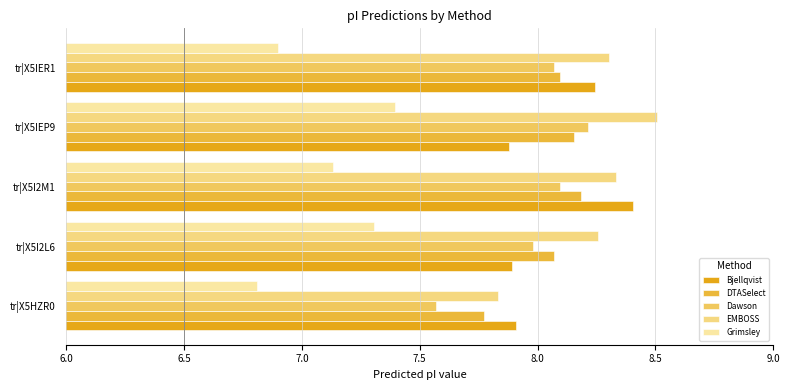

Which series has the largest total across all categories?

EMBOSS